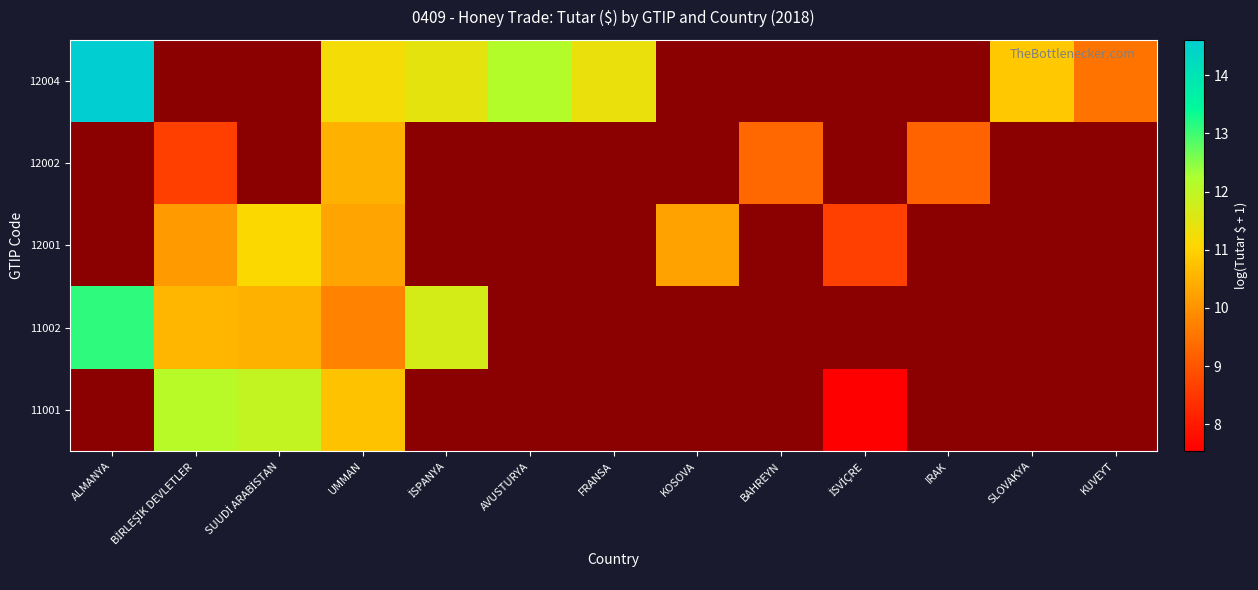

At which label does 11001 reach its minimum?

ALMANYA